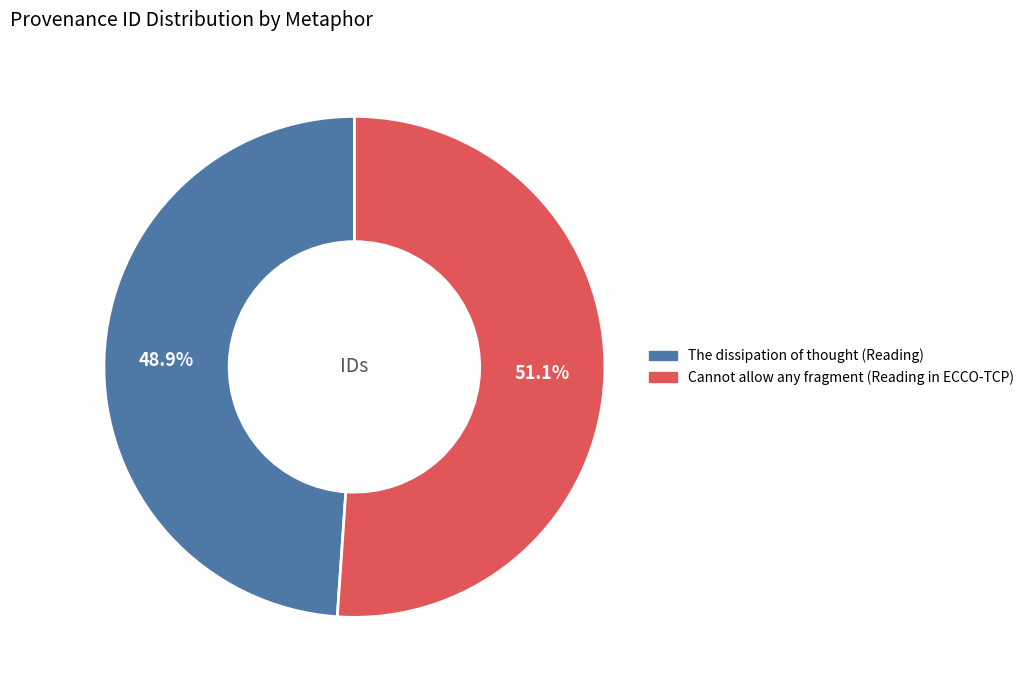

To the nearest percent, what percentage of the pie is The dissipation of thought (Reading)?

49%